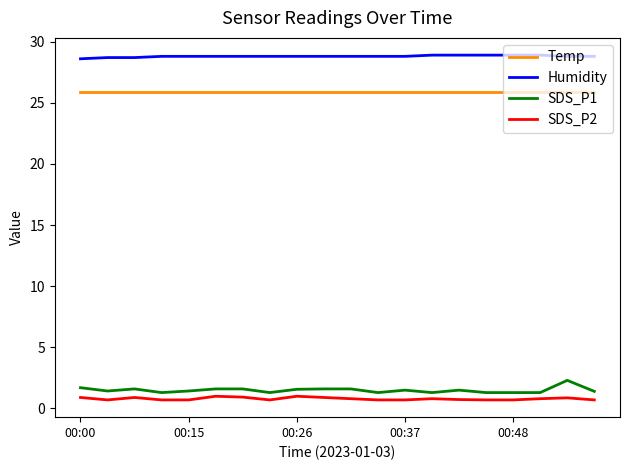

Which series has the widest spread of values?

SDS_P1